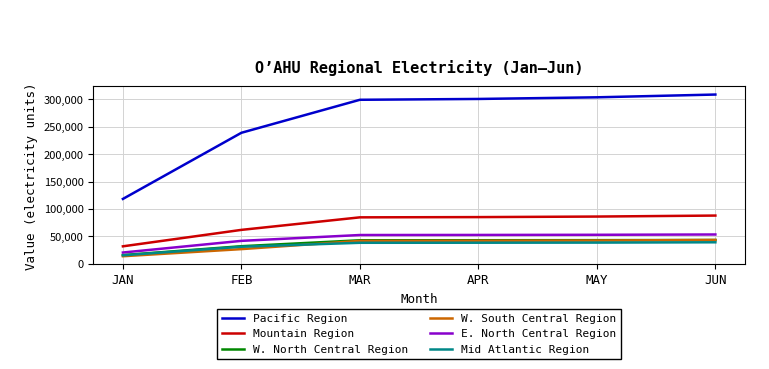

What is the sum of all Mountain Region values?

437942.2